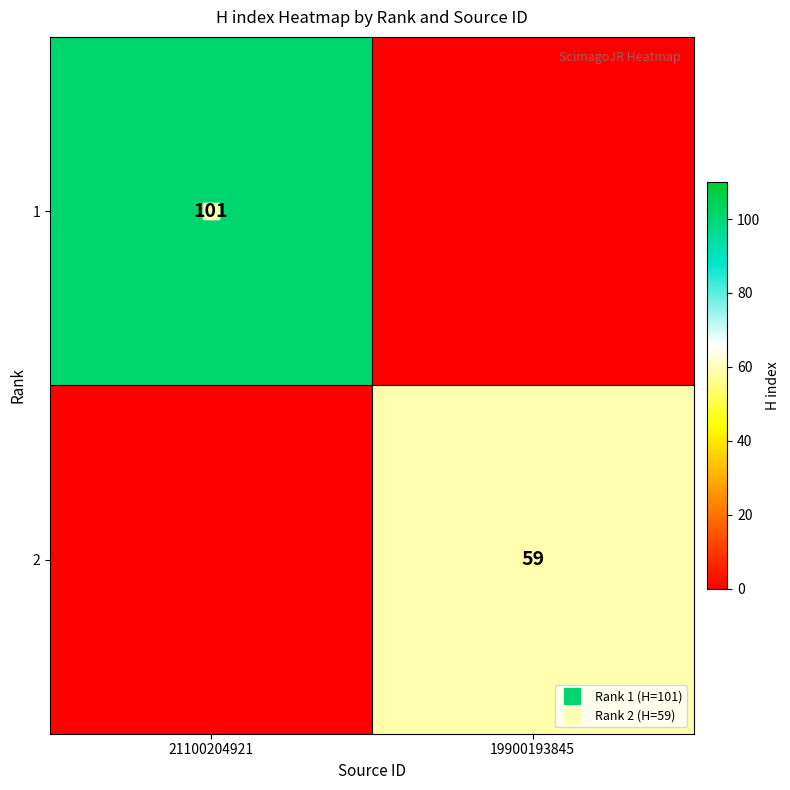

What is the average value of the 2 series?

30